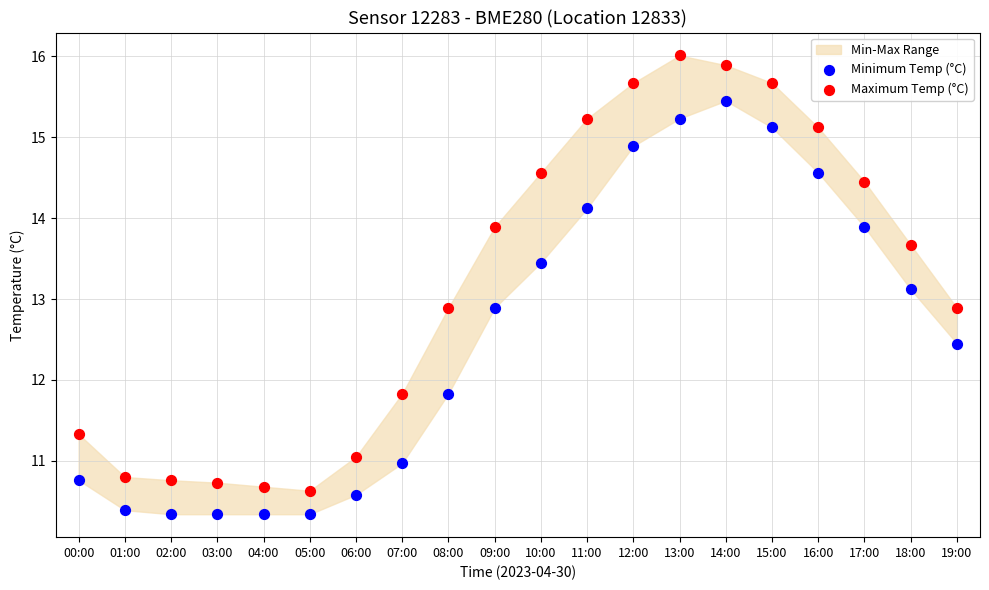

Which series reaches the minimum Y coordinate?

Minimum Temp (°C)